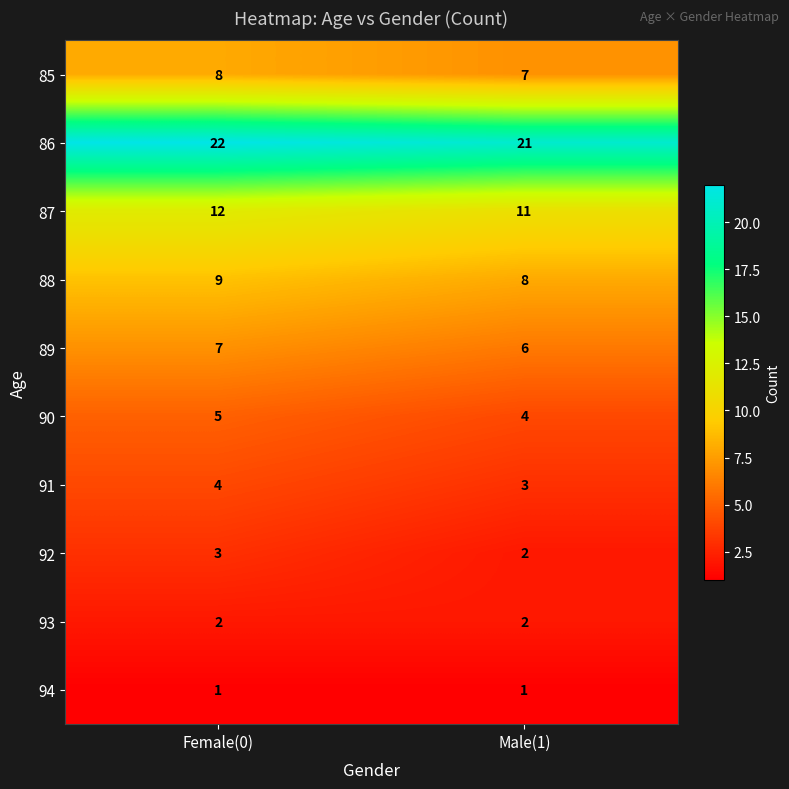

What is the sum of the 88 values at Male(1) and Female(0)?

17